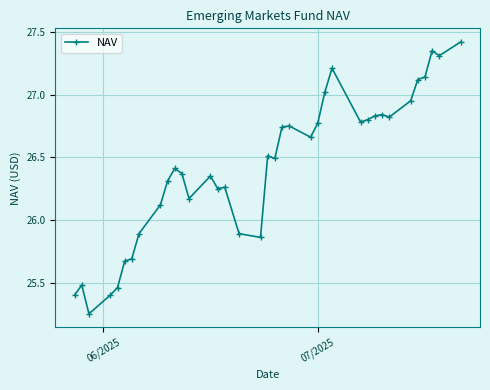

What is the difference between the second highest and minimum values?

2.1